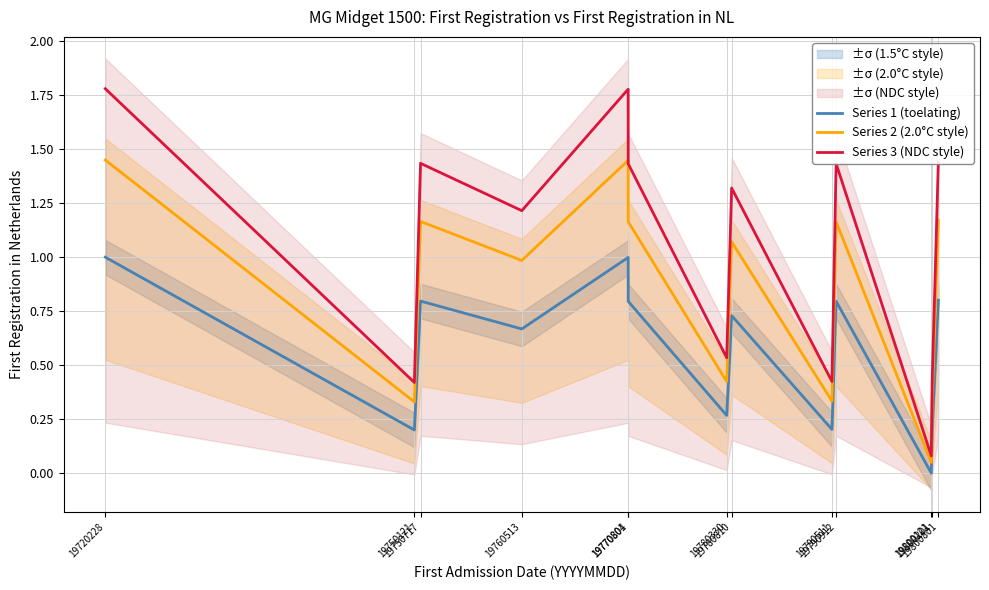

What is the difference between the highest and lowest values at 19770801?

0.8